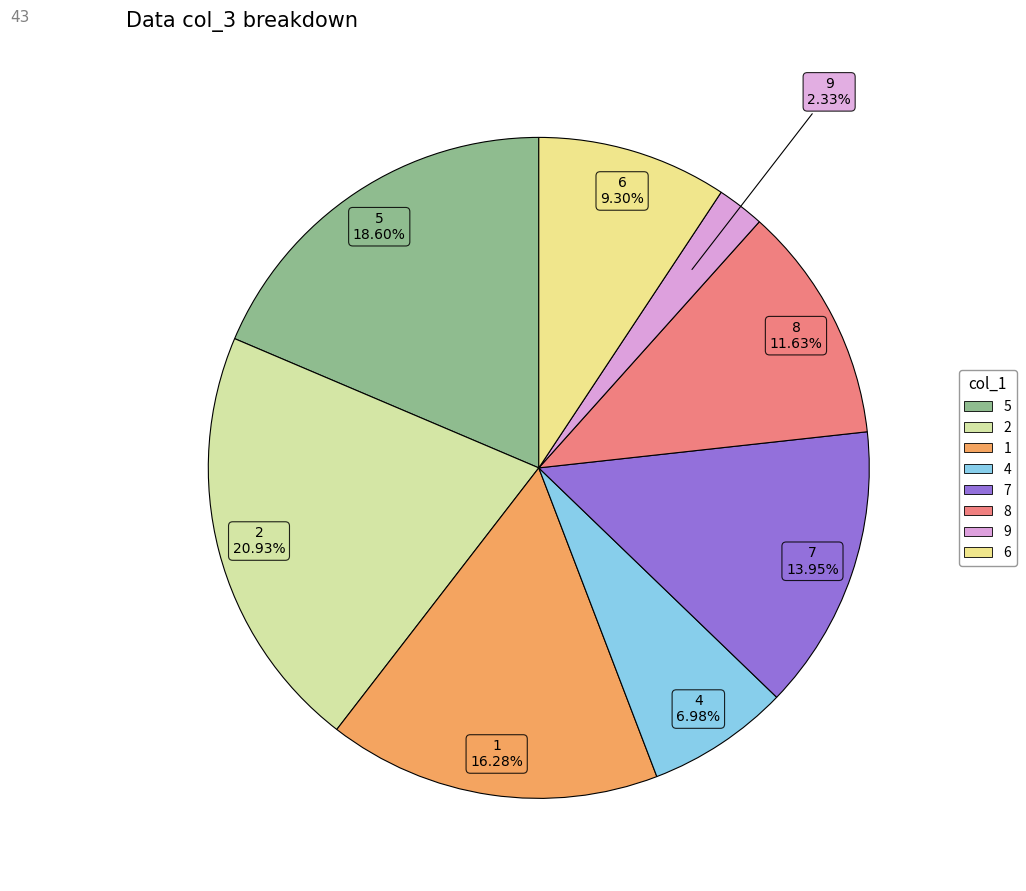

What is the largest slice in the pie chart?

2